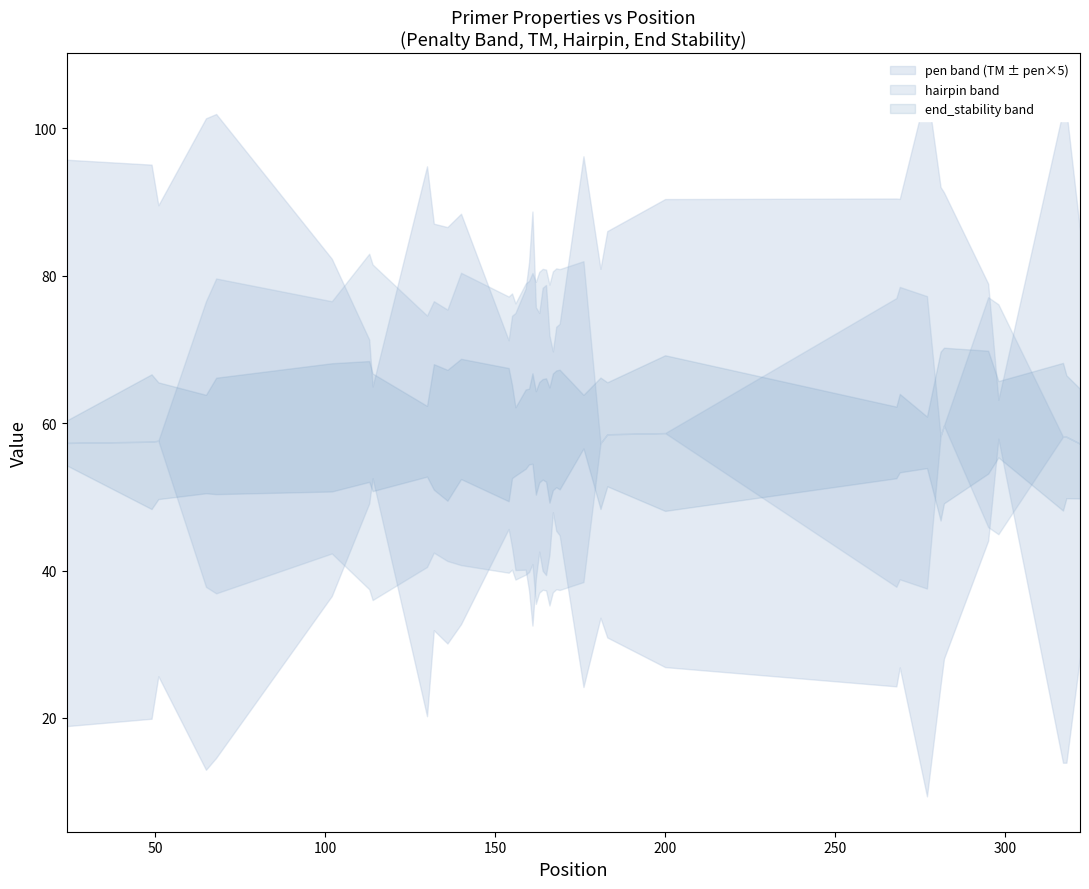

What is the total value across all series at 6?

225.1